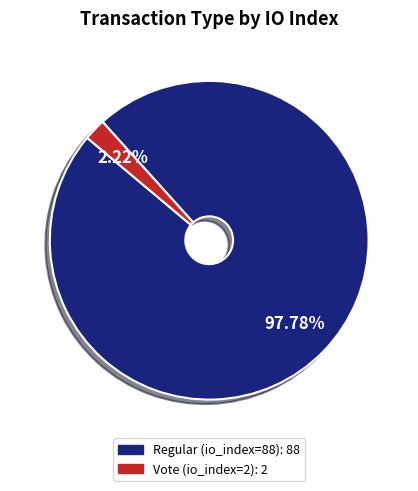

How many segments does this pie chart have?

2